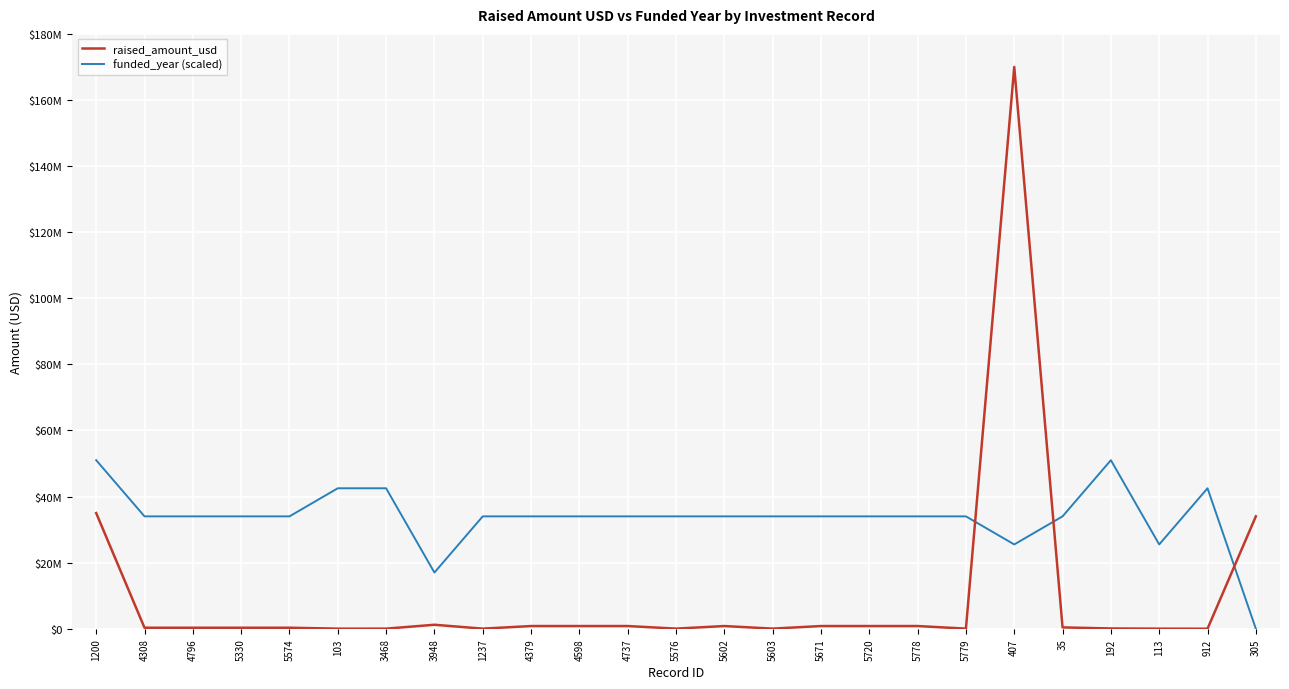

Where is the first local minimum for raised_amount_usd?

103